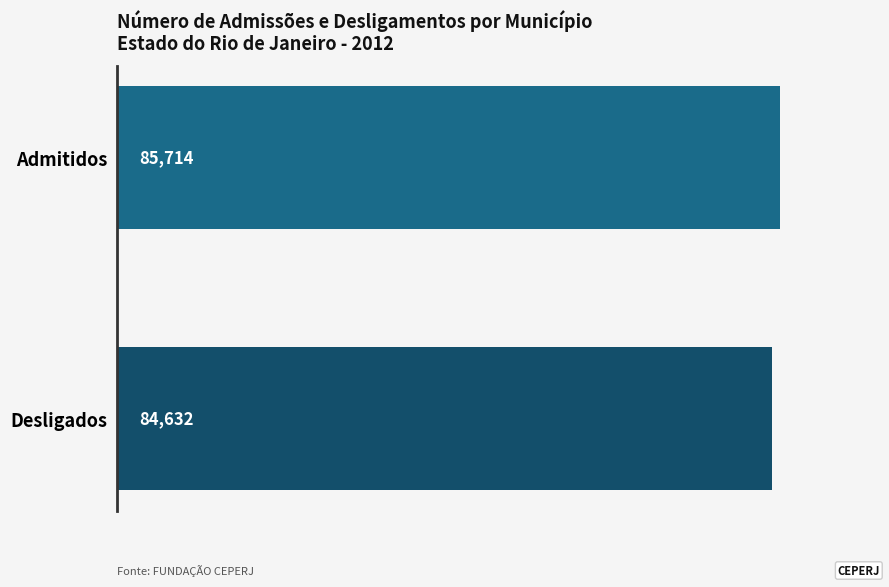

What is the minimum value shown in the chart?

84632